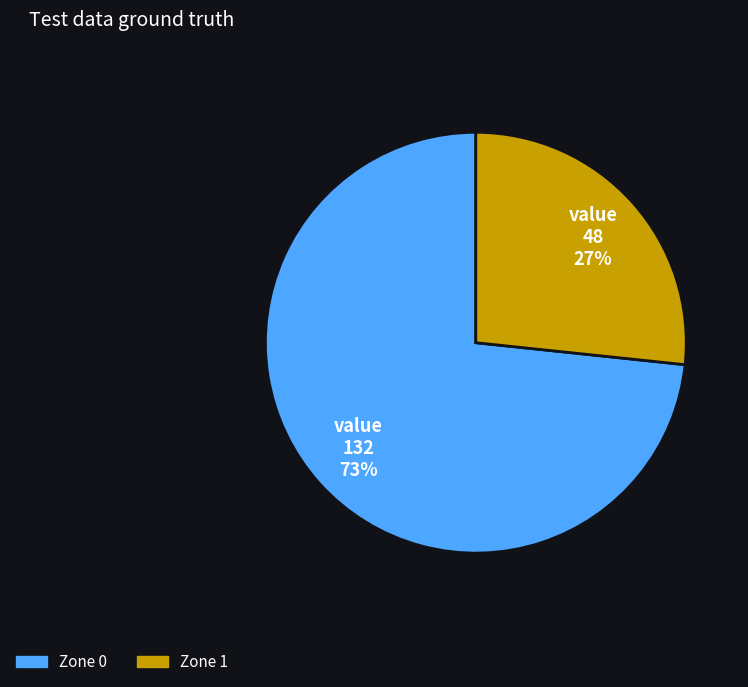

What is the ratio of the value at Zone 1 to the value at Zone 0?

0.4